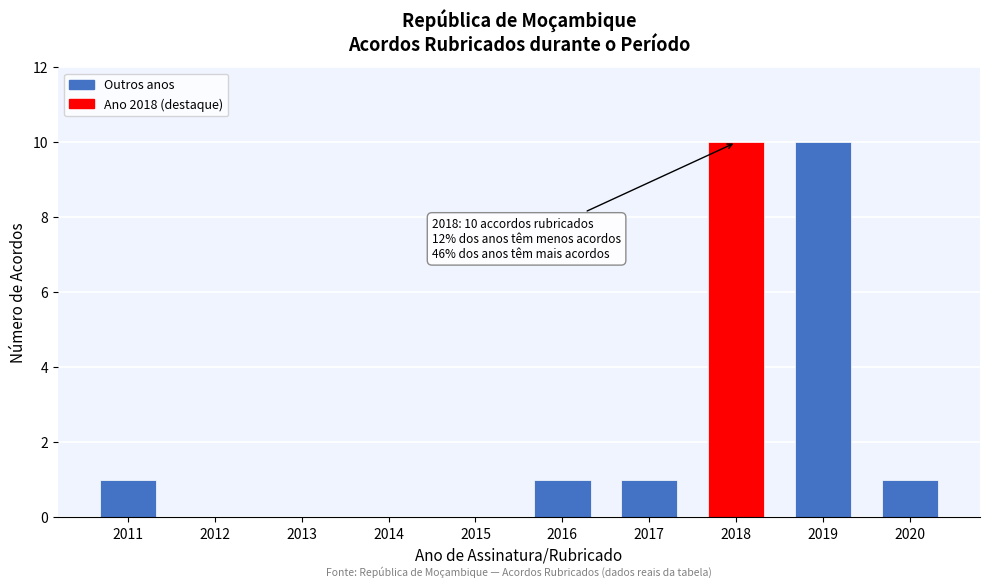

Reading right to left, list all the values displayed in this chart.

2020=1	2019=10	2018=10	2017=1	2016=1	2015=0	2014=0	2013=0	2012=0	2011=1